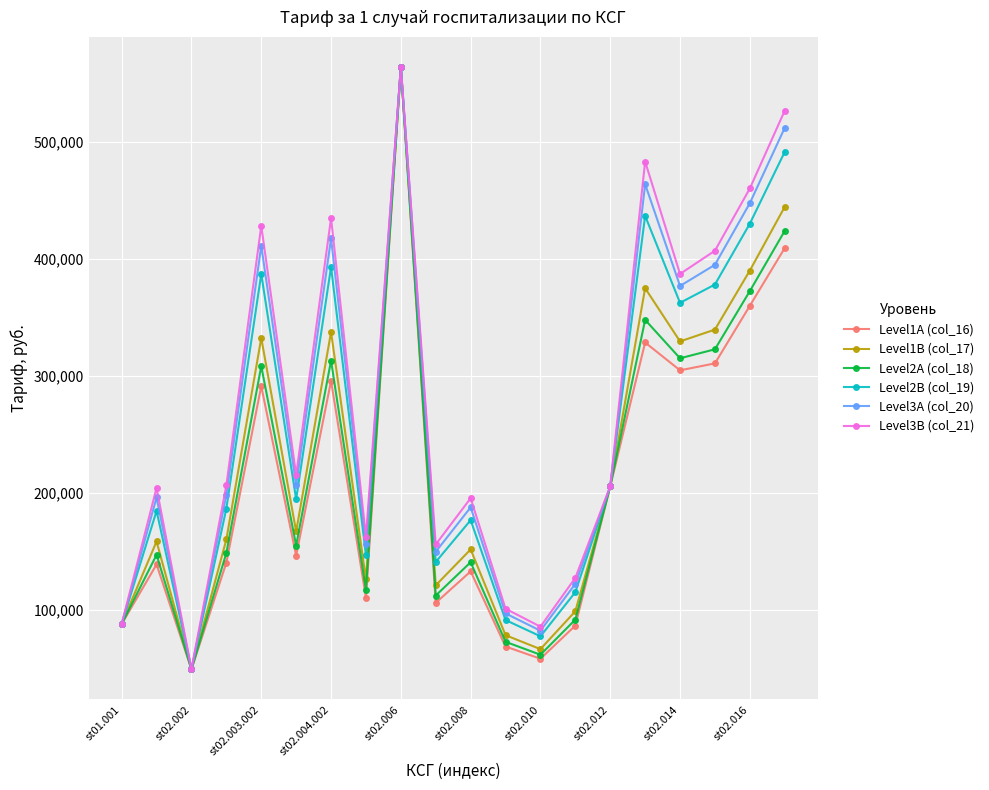

What is the value of the Level3A (col_20) point at the 2nd from the left?

196207.9